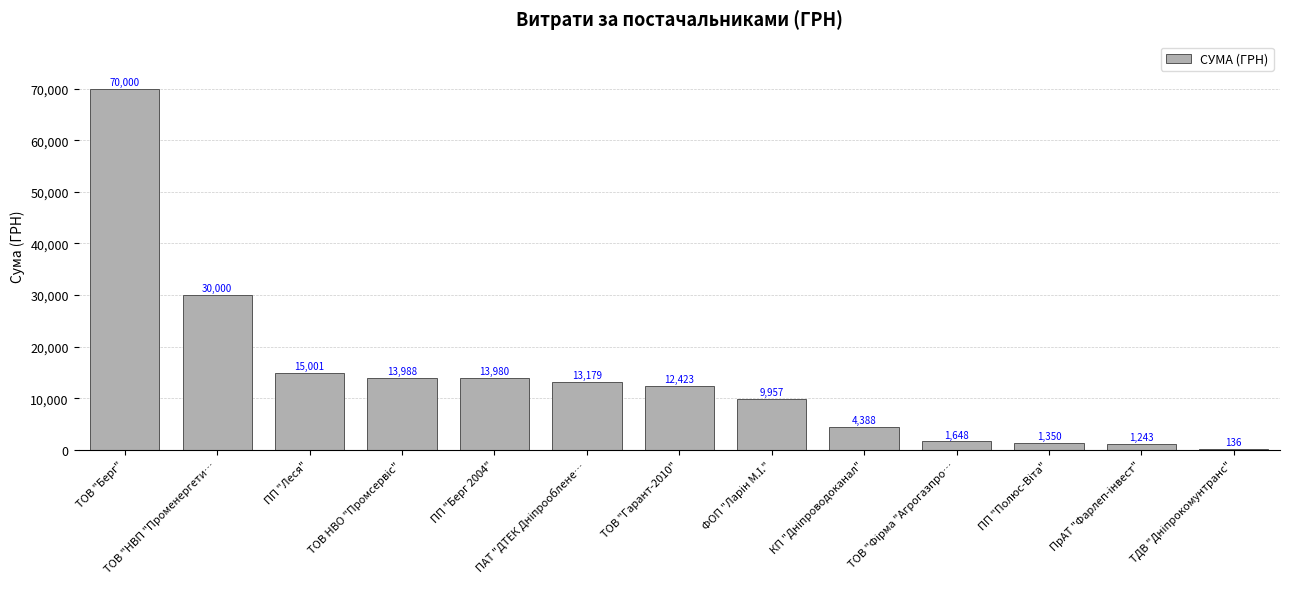

Which category has the highest value across all series?

ТОВ "Берг"